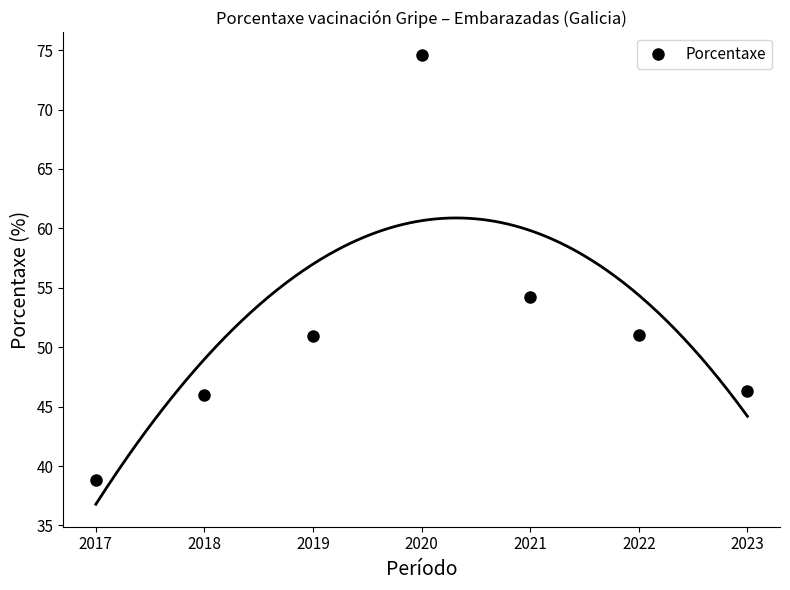

What is the difference between the values at 2020 and 2017?

35.8